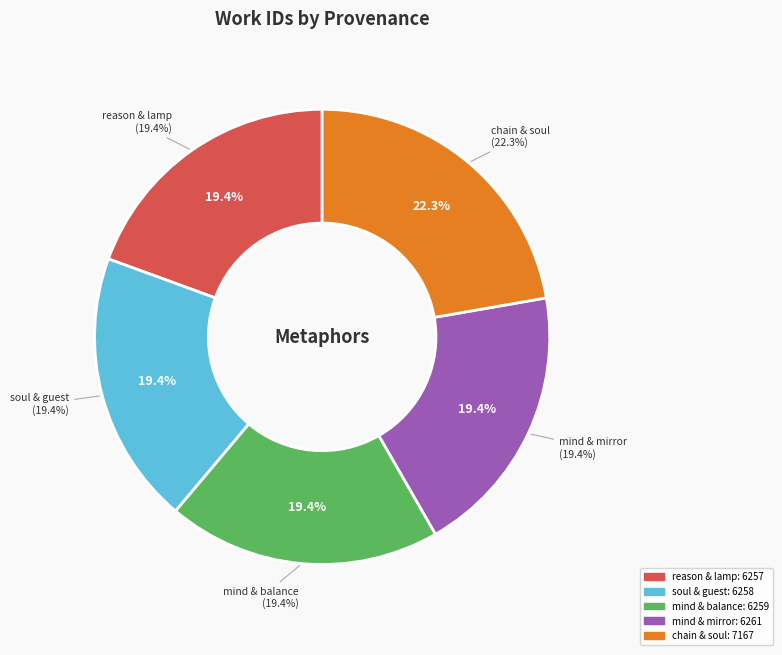

Which category has the biggest portion of the pie?

Searching chain and soul in HDIS